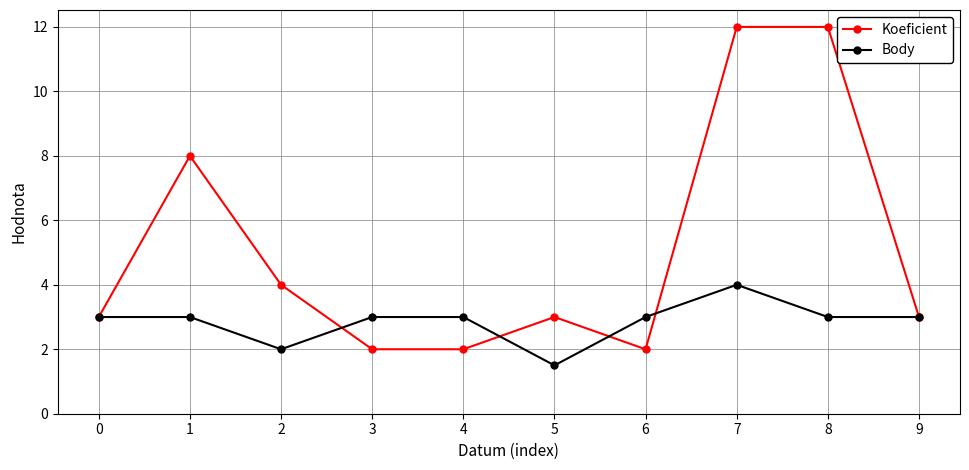

How many Koeficient values are between 2 and 8?

8